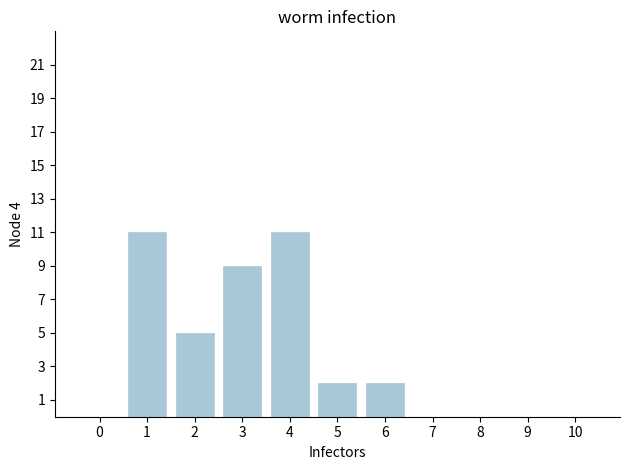

Reading right to left, extract all data points from this chart.

10=0	9=0	8=0	7=0	6=2	5=2	4=11	3=9	2=5	1=11	0=0